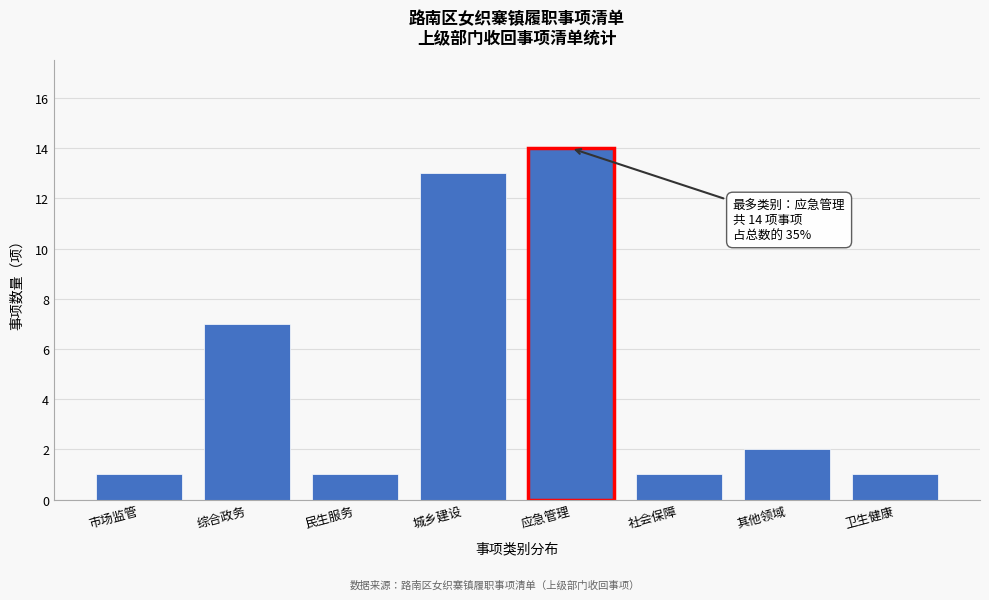

Reading right to left, transcribe all the data shown in this chart.

1	2	1	14	13	1	7	1